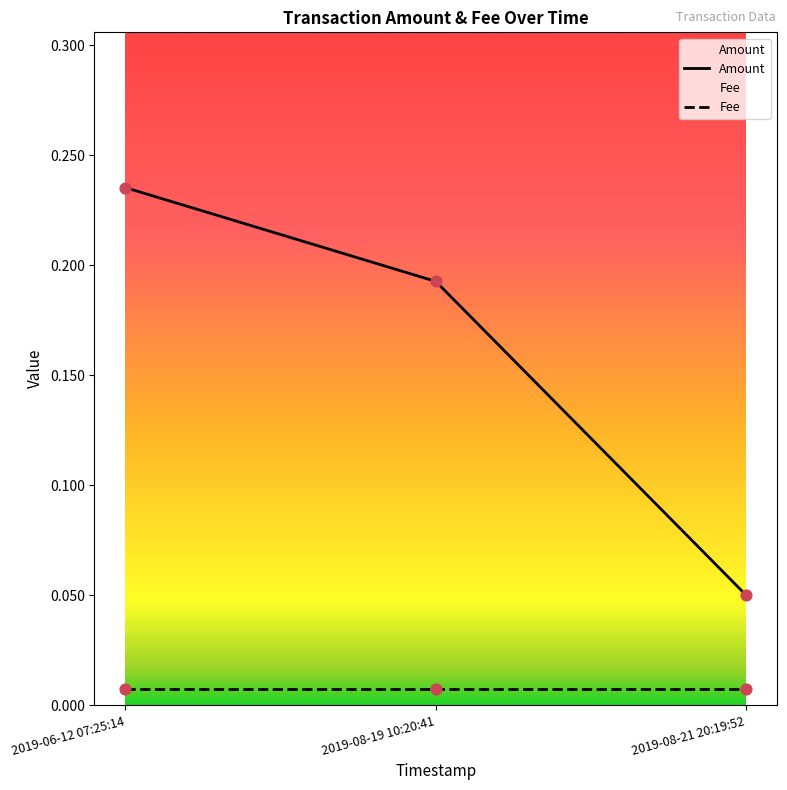

Between 2019-08-21 20:19:52 and 2019-06-12 07:25:14, which is larger?

2019-06-12 07:25:14